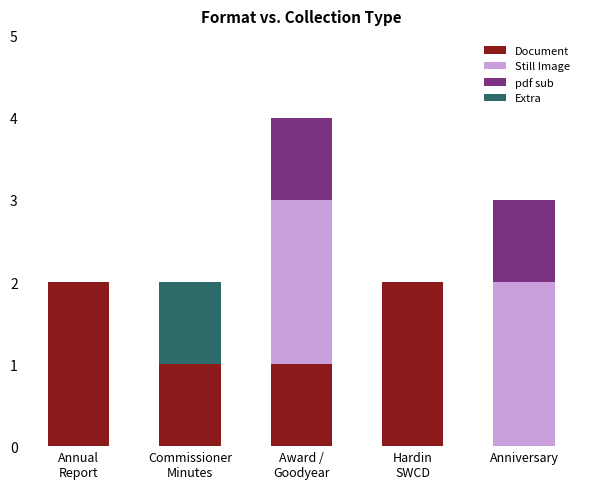

How many categories are shown in the chart?

5